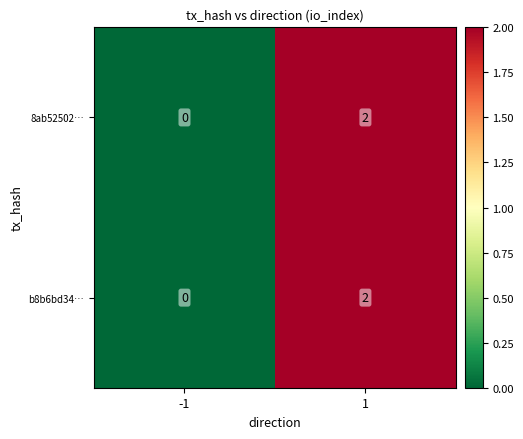

The b8b6bd34… series shows 3 at 1. True or false?

False